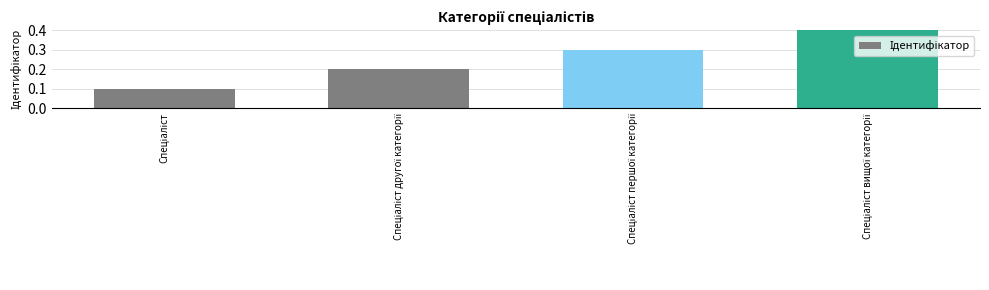

Reading left to right, extract all data points from this chart.

0.1	0.2	0.3	0.4